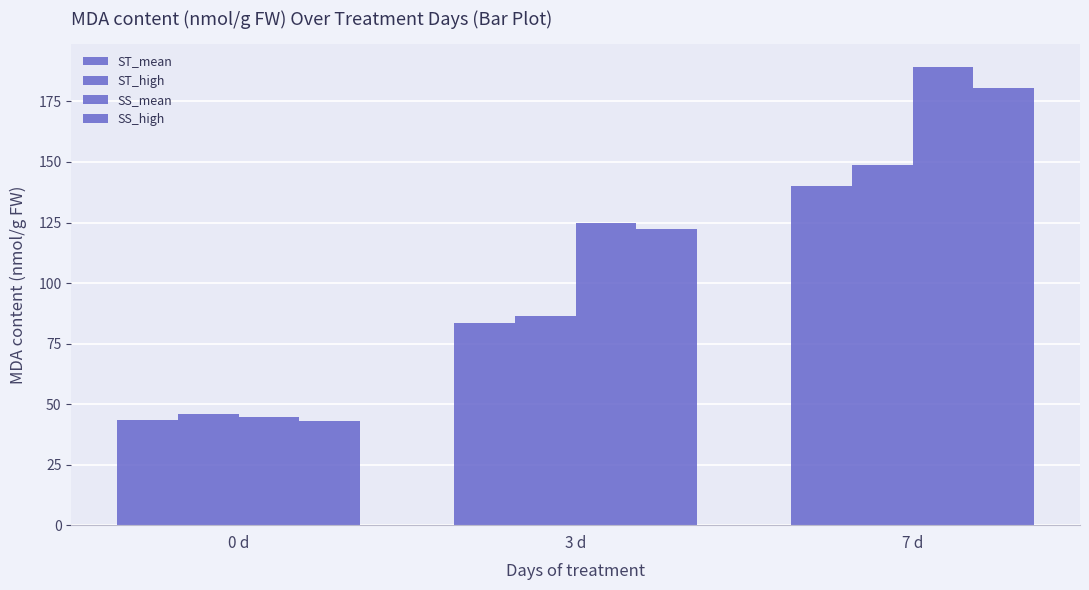

How many distinct data groups are displayed?

4